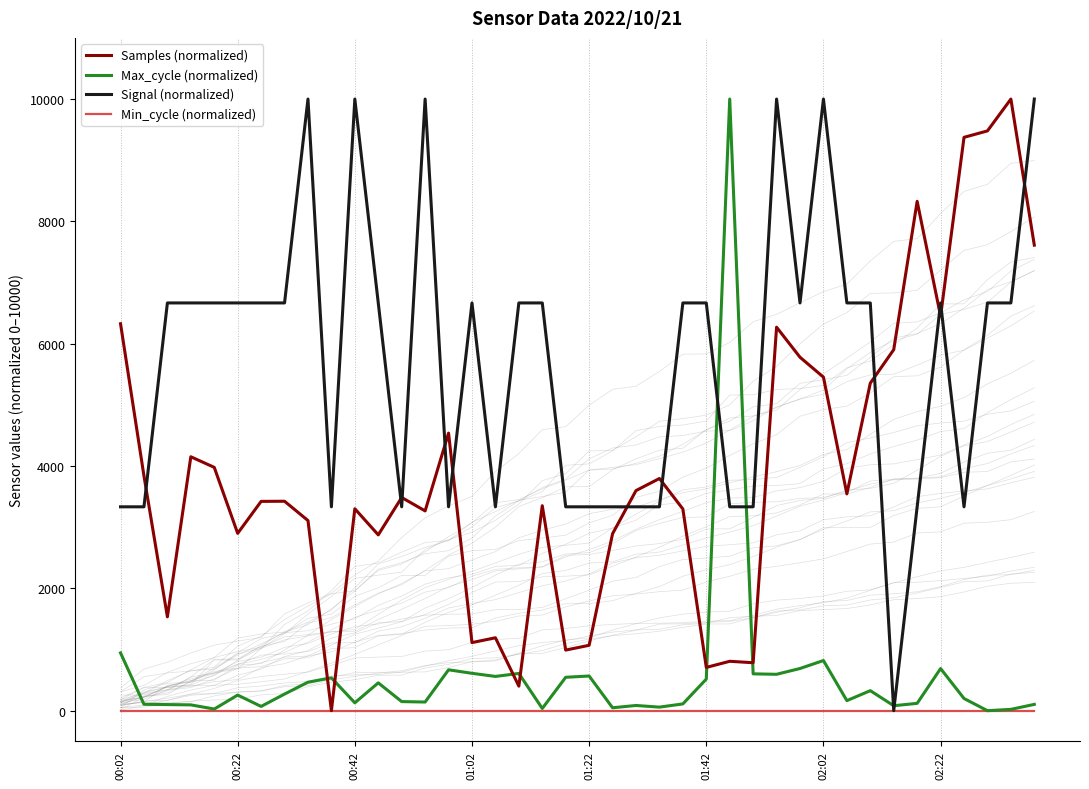

At which category does the chart reach its minimum across all series?

9